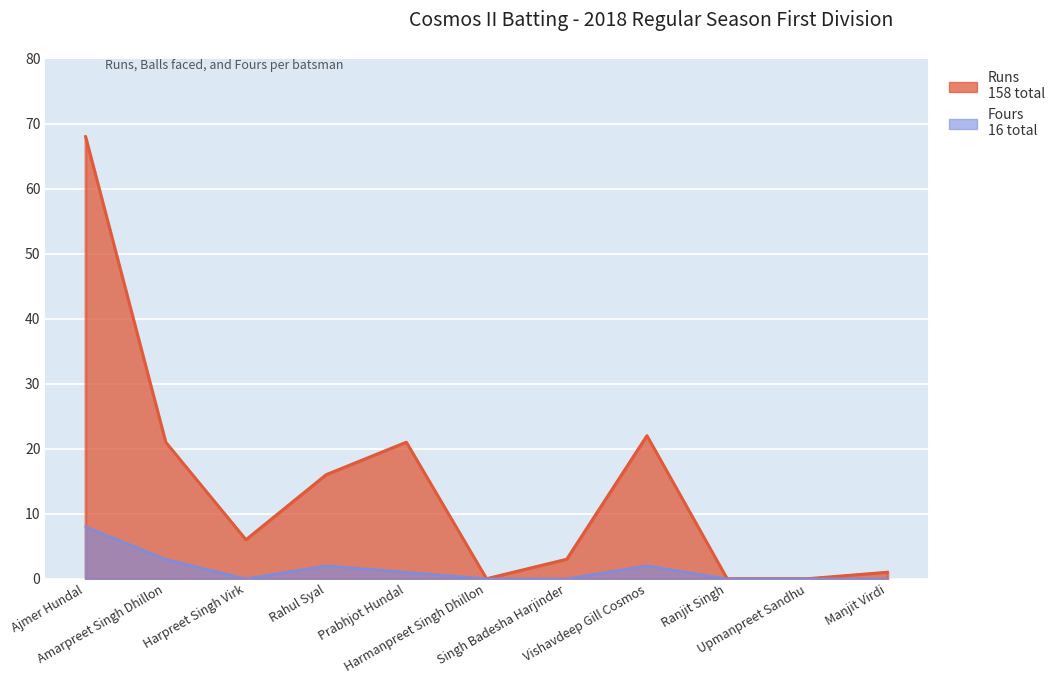

List the series in order of their overall mean, highest first.

Runs, Fours